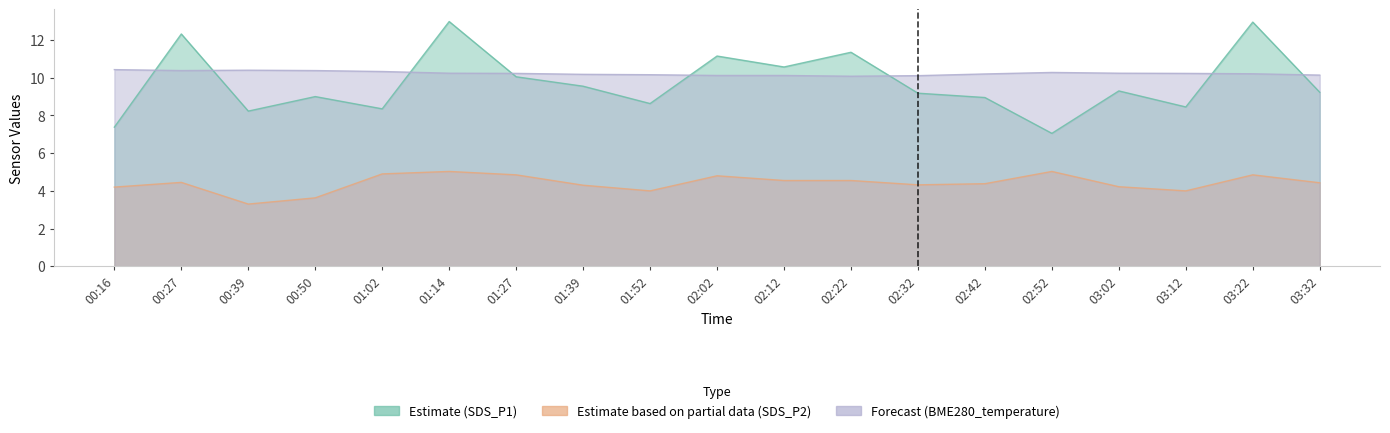

Does the chart have visible grid lines?

No